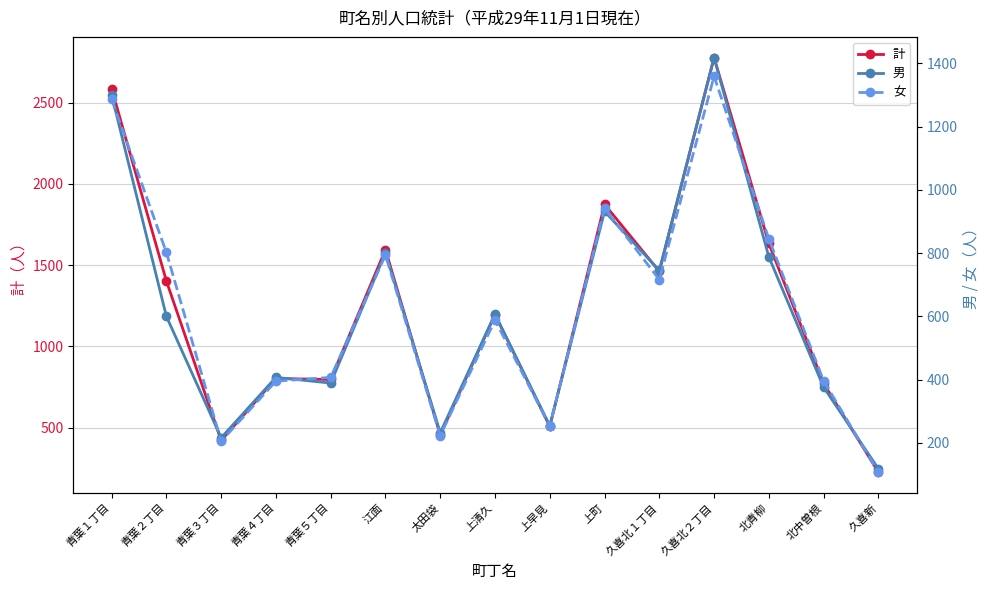

What is the smallest value displayed?

107